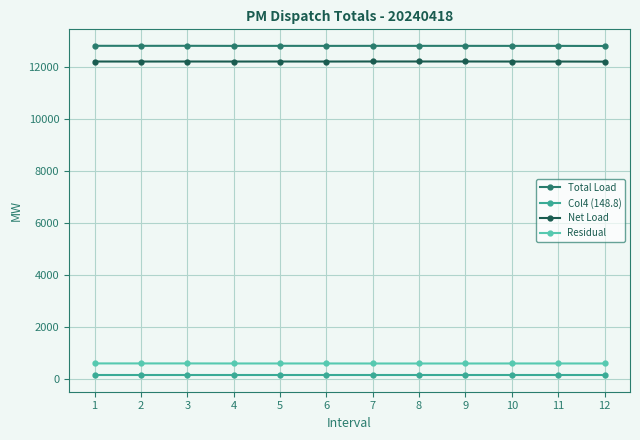

What is the minimum value for Total Load?

12807.6